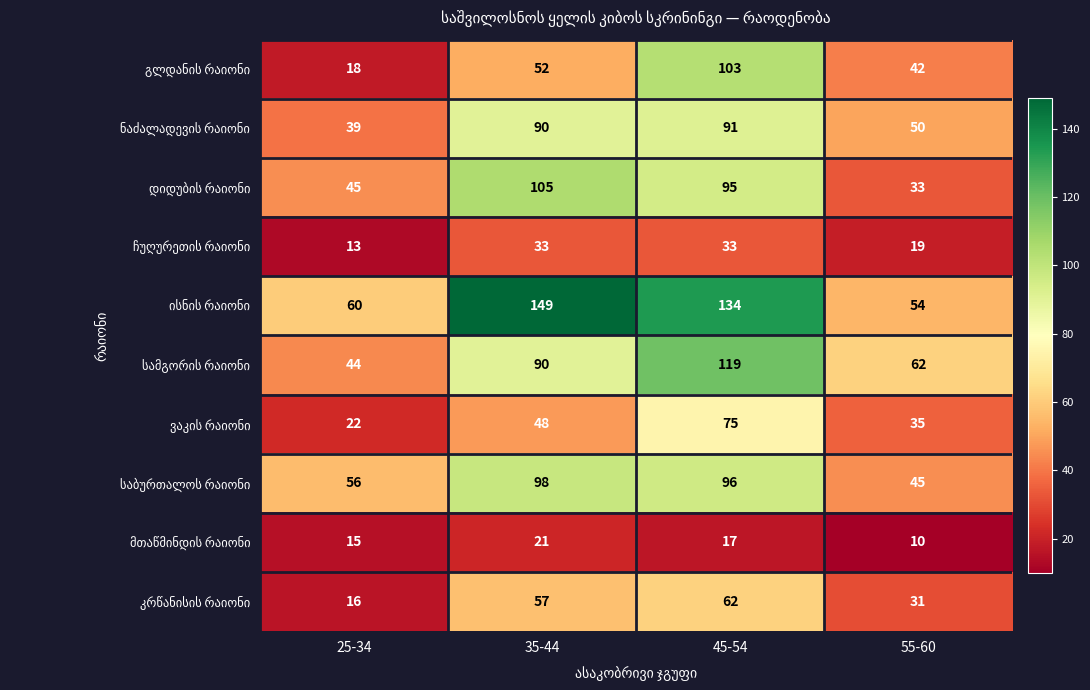

How many categories are shown in the chart?

4